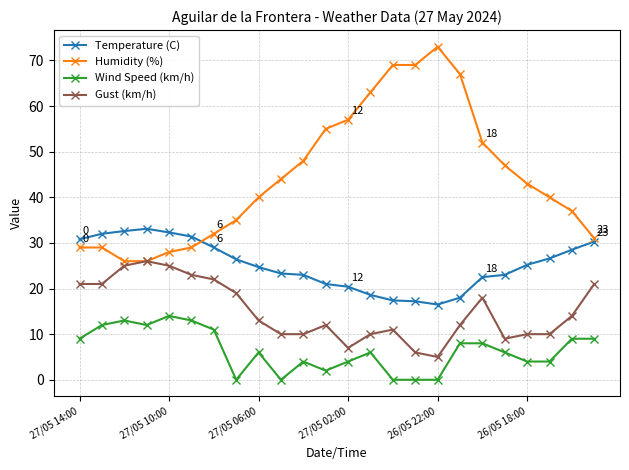

Which series has the largest range (max minus min)?

Humidity (%)